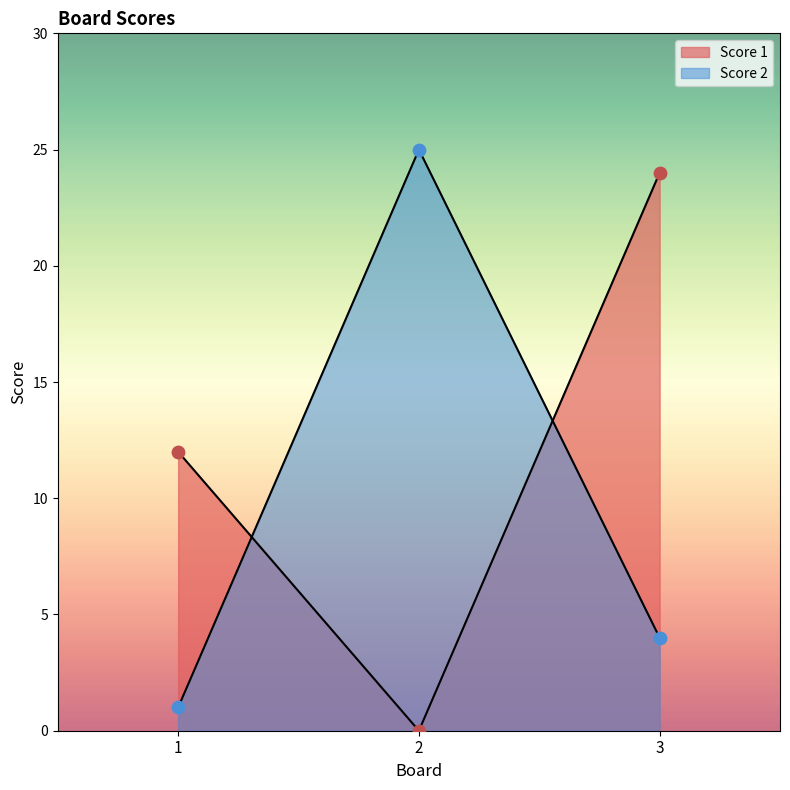

Which series contains the highest Y value?

Score 2